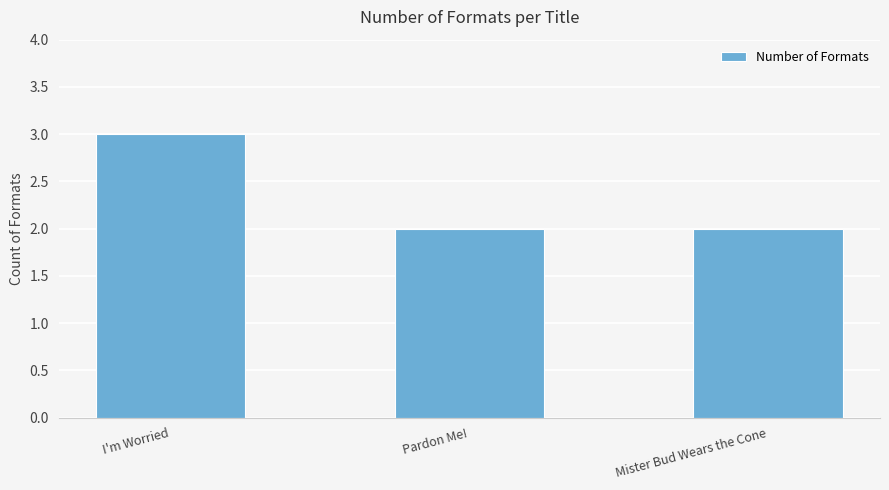

Reading left to right, list all the values displayed in this chart.

3	2	2